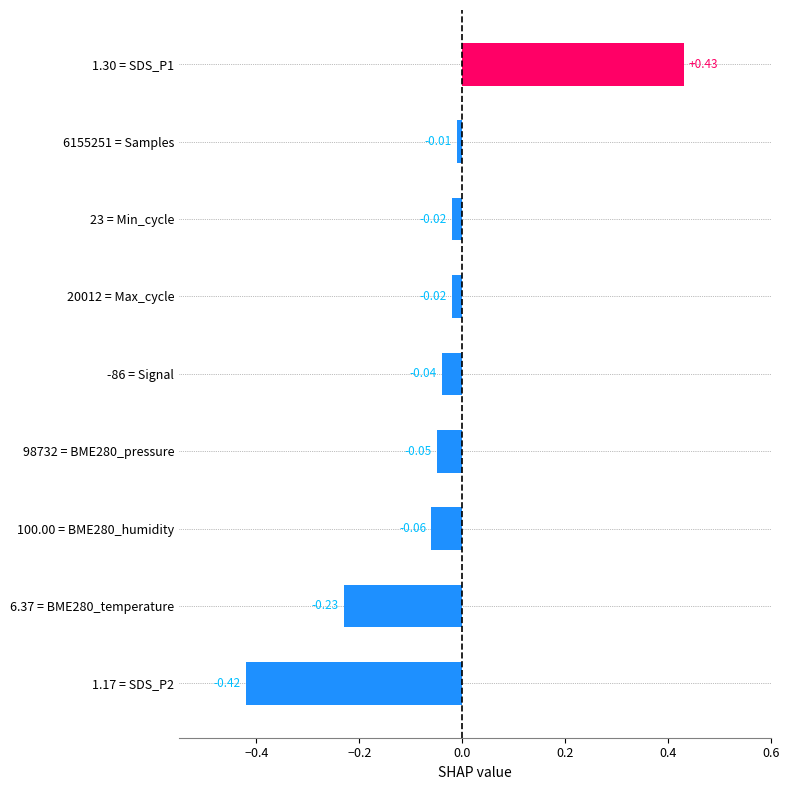

What is the difference between the maximum and second lowest values?

0.7